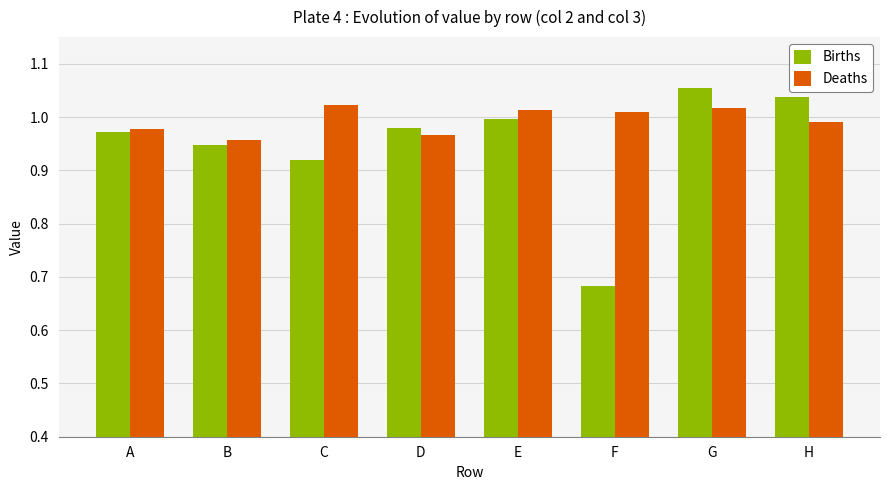

Is it true that Deaths equals 1.4 at D?

False